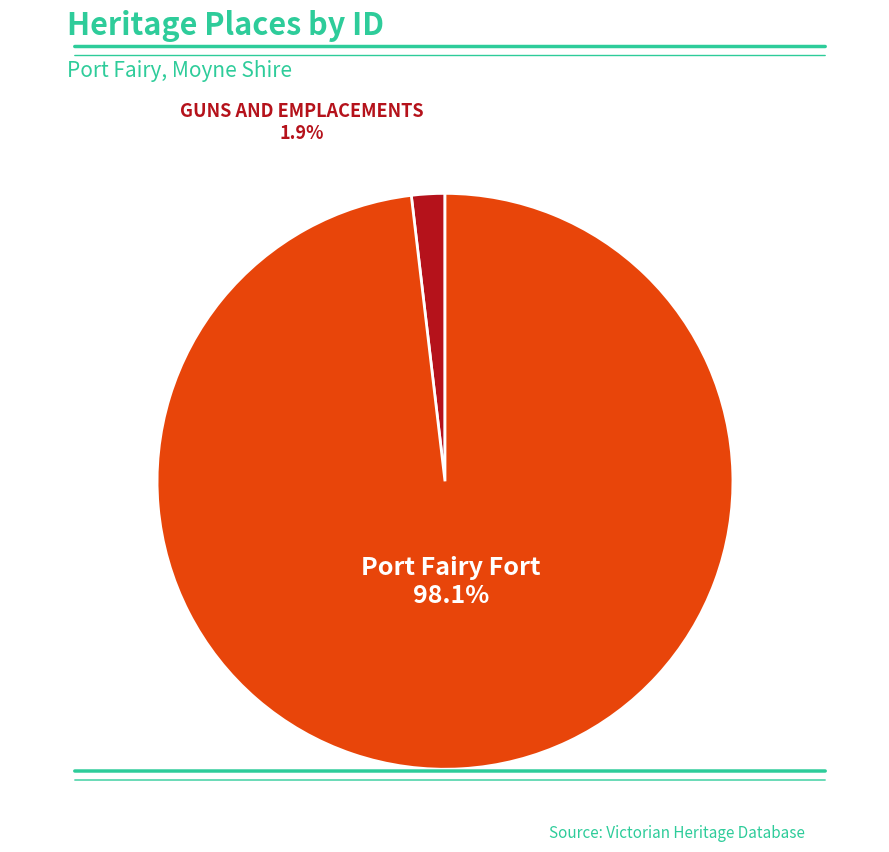

Is there a majority slice in this chart?

Yes